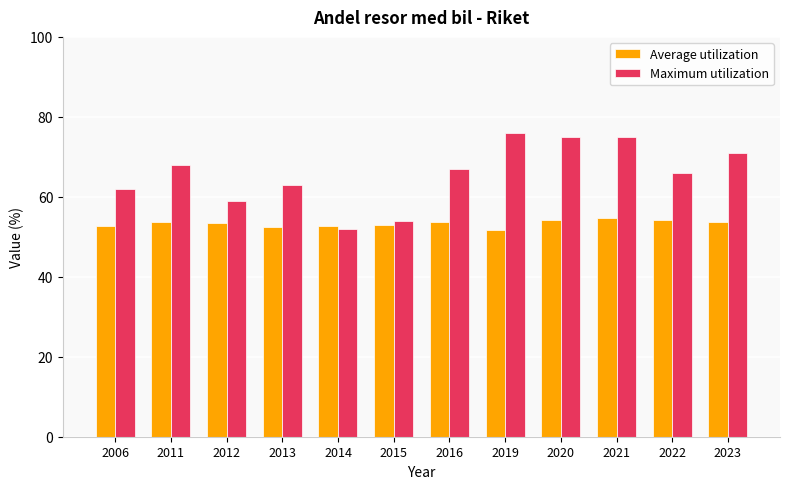

What is the sum of all Average utilization values?

640.5